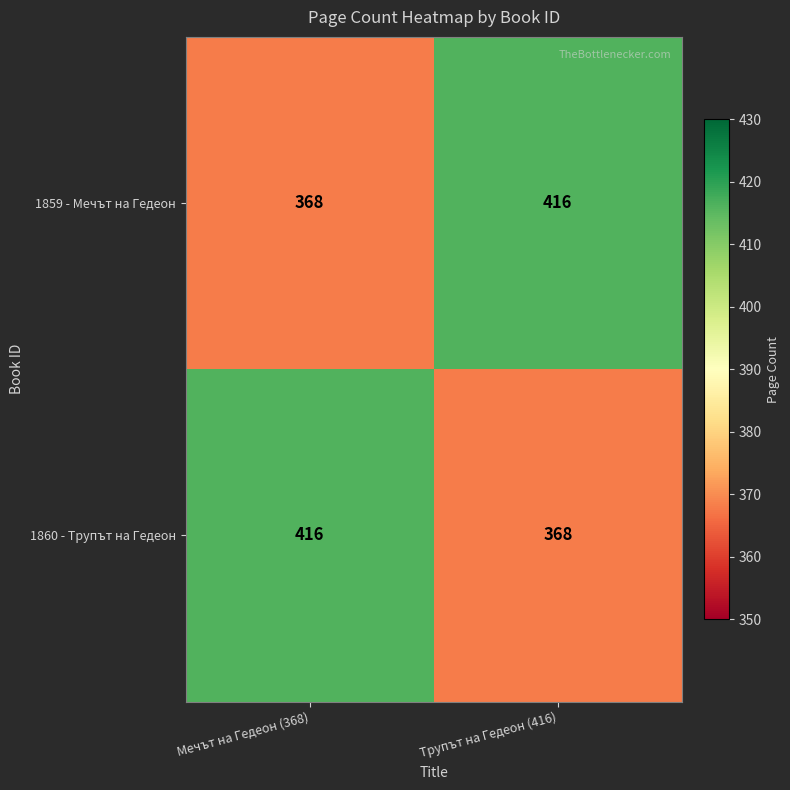

Reading right to left, what are all the values shown in this chart?

1859 - Мечът на Гедеон: Трупът на Гедеон (416)=416	Мечът на Гедеон (368)=368
1860 - Трупът на Гедеон: Трупът на Гедеон (416)=368	Мечът на Гедеон (368)=416